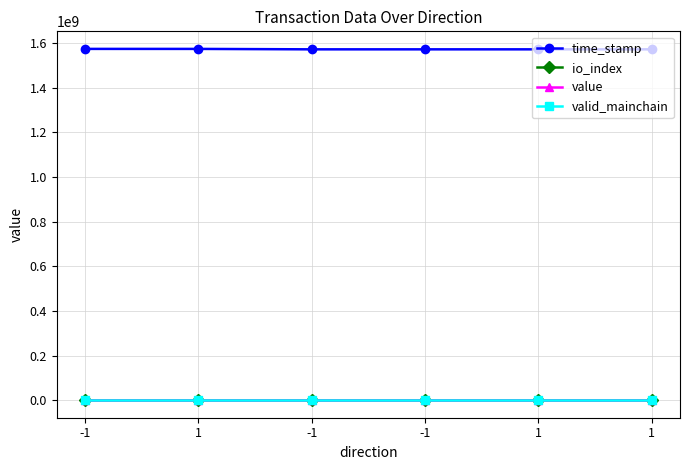

How many lines are shown in the chart?

4